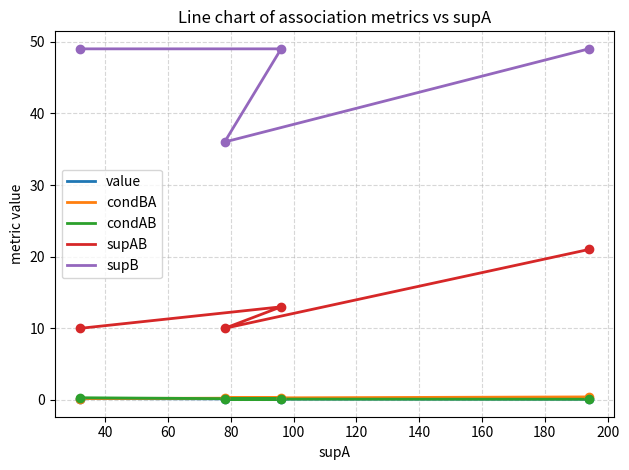

Which series reaches the minimum Y coordinate?

value